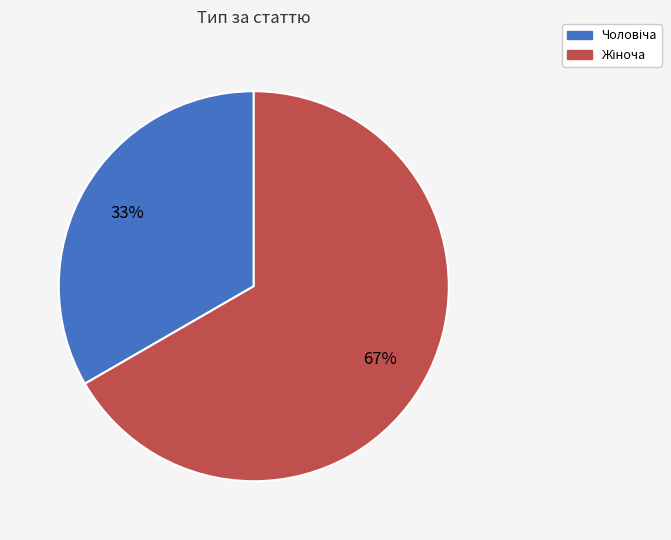

How many segments does this pie chart have?

2